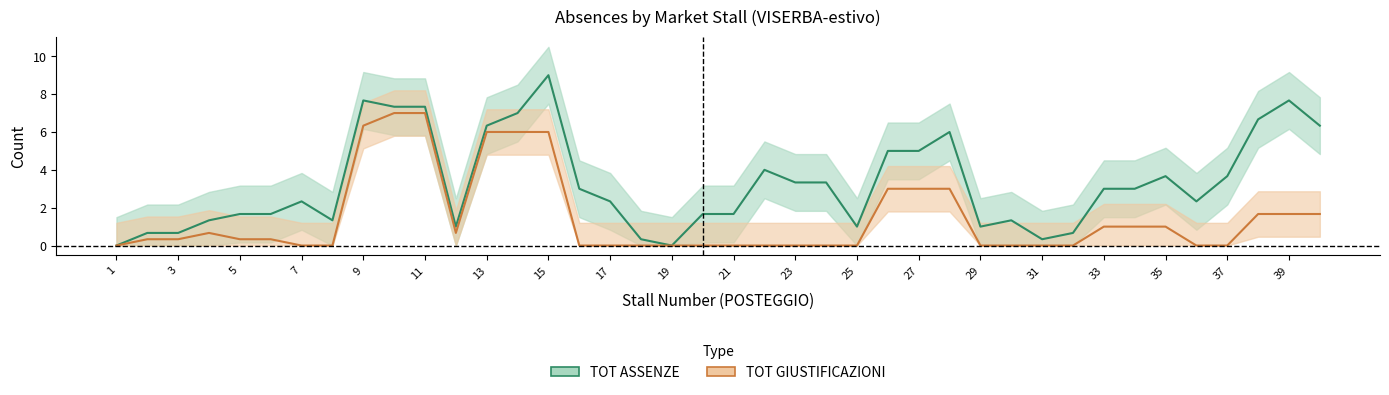

At how many categories does at least one series exceed 1?

30